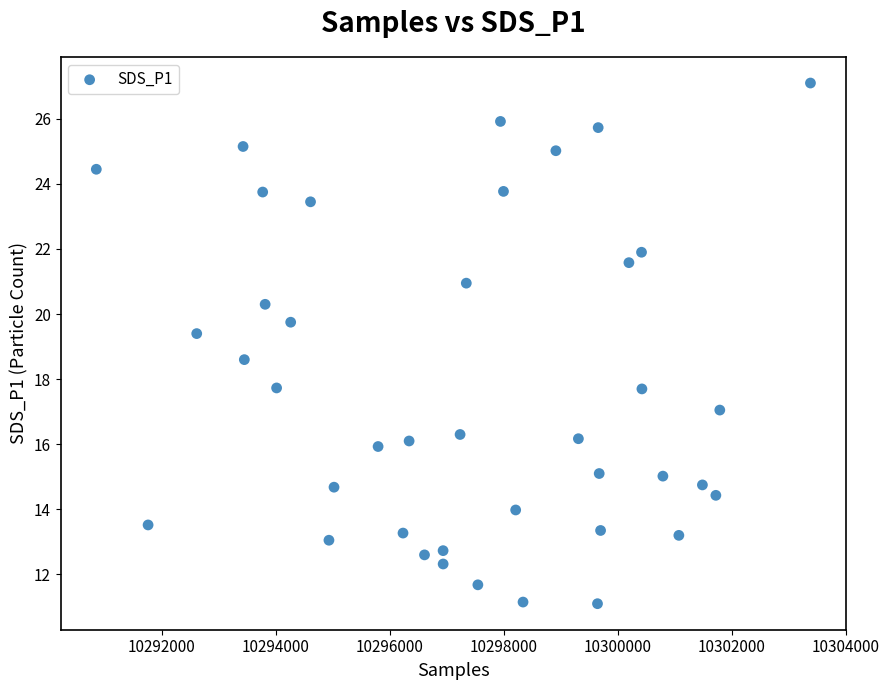

What is the range of Y values (max minus min)?

16.0